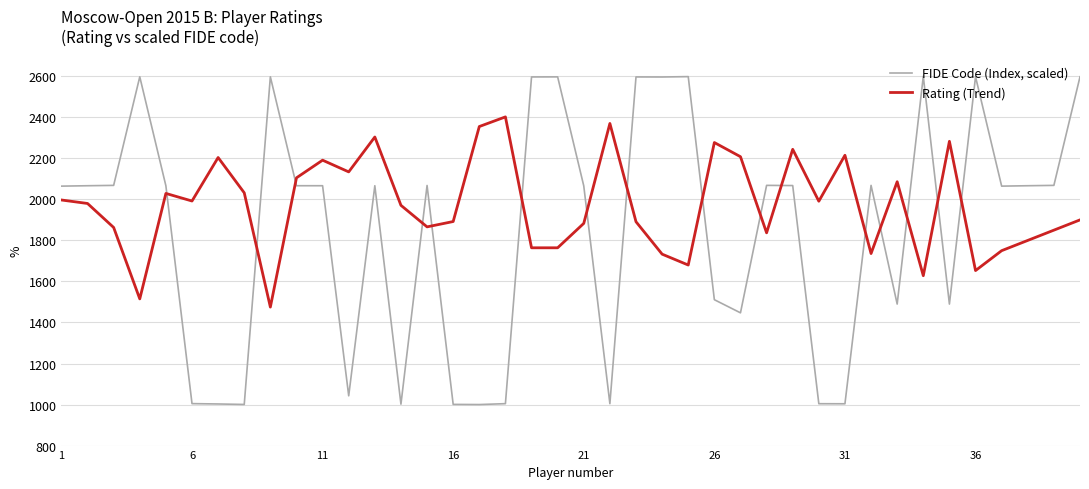

How many values in the FIDE Code (Index, scaled) series exceed 2066?

22